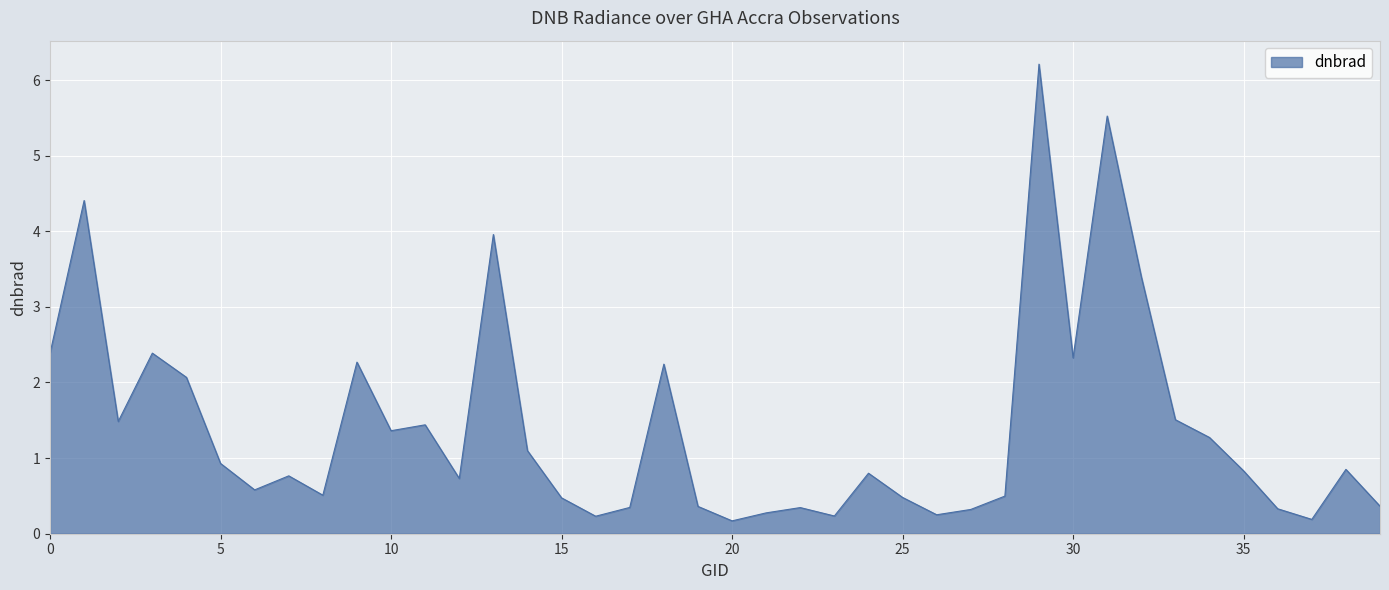

What is the maximum value shown in the chart?

6.2